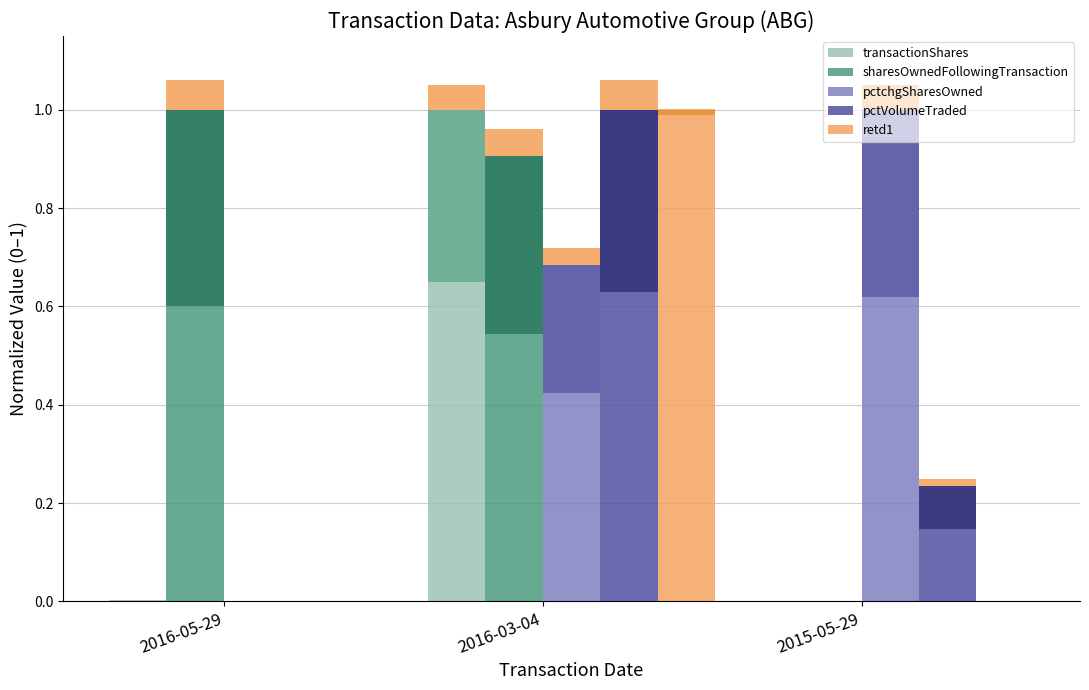

How many series are shown in this chart?

5